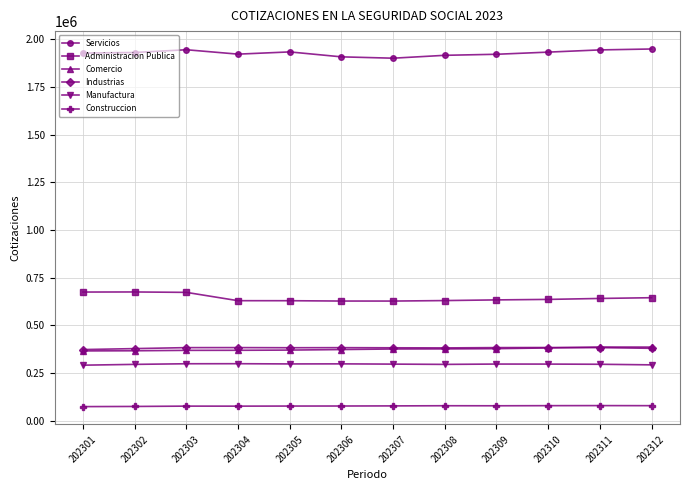

How many lines are shown in the chart?

6